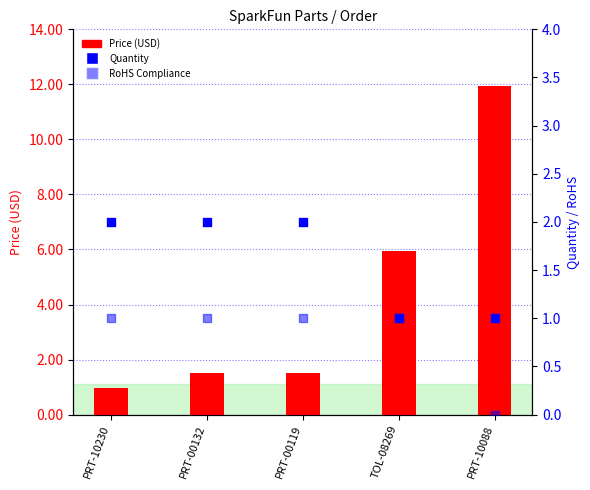

At which category is the sum across all series the highest?

PRT-10088